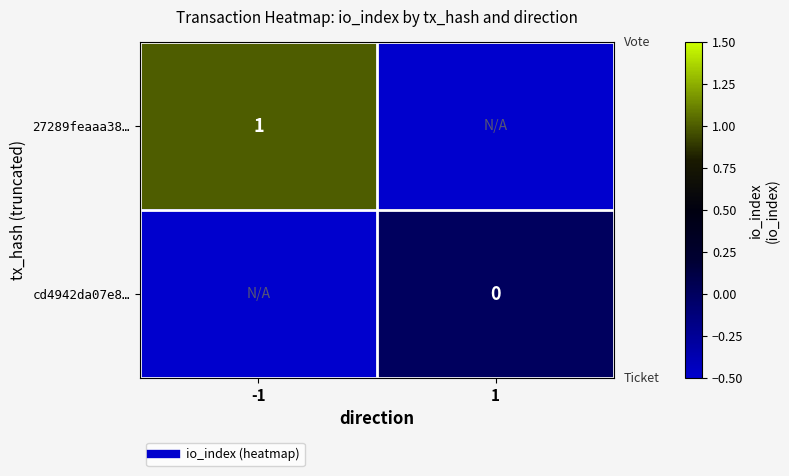

How many data points in 27289feaaa38… are less than 1?

1